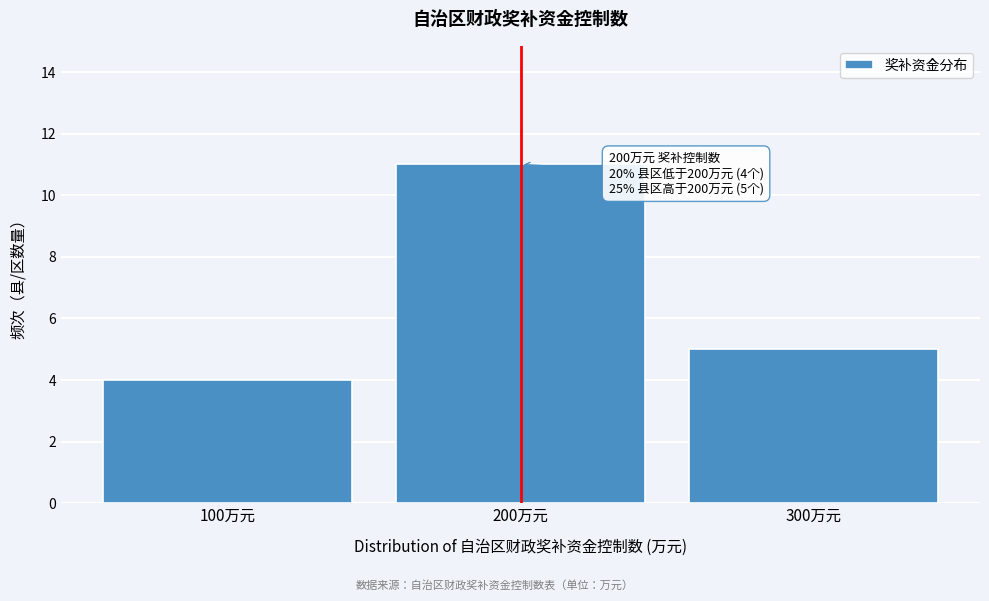

Which range on the x-axis has the tallest bar?

150 to 250